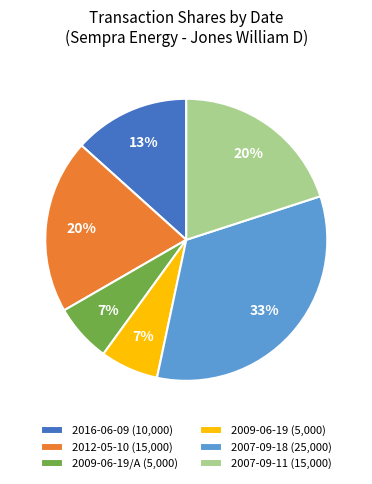

To the nearest percent, what percentage of the pie is 2012-05-10 (15,000)?

20%